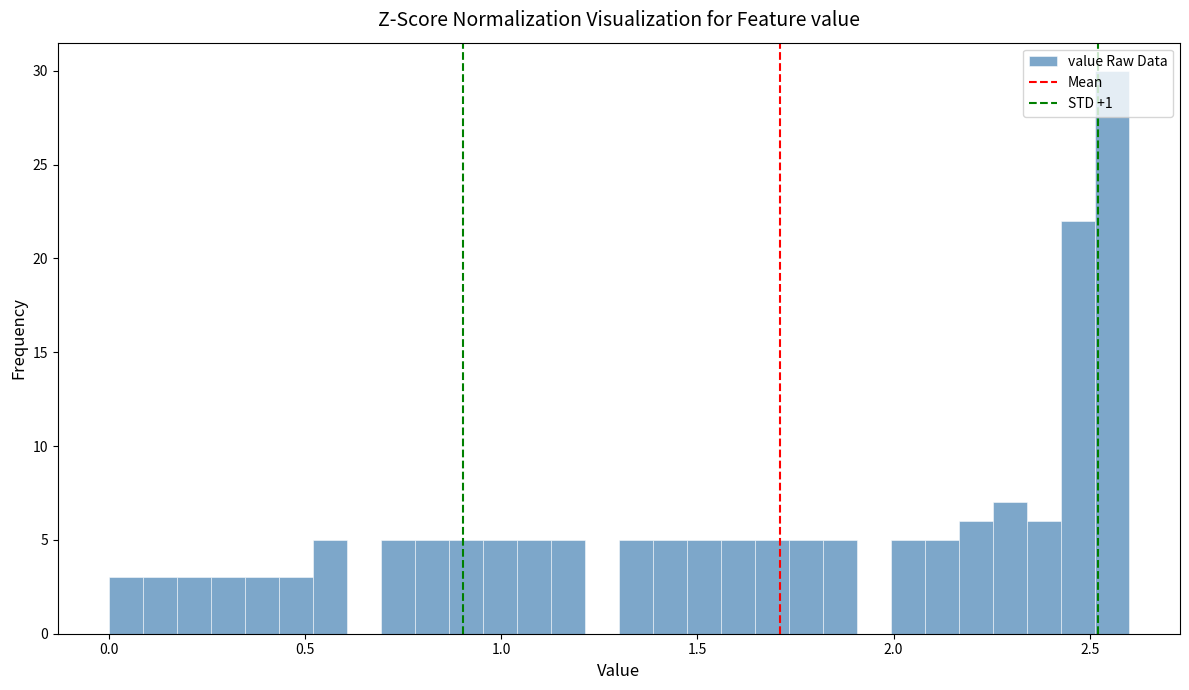

Around what value on the x-axis is the tallest bar? Give the approximate position of its centre, as read against the axis.

2.55